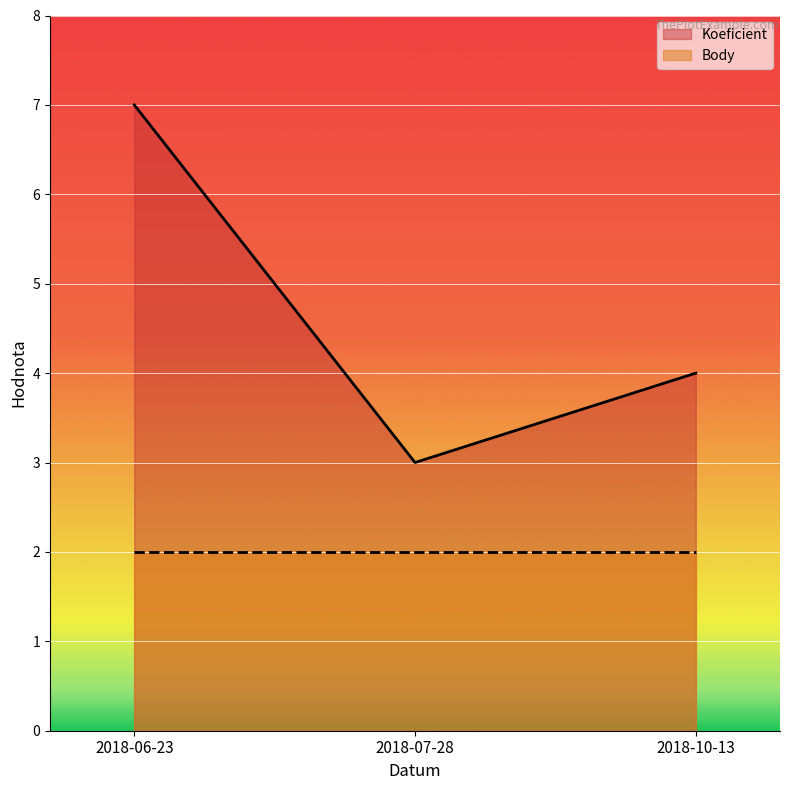

Which has a higher value, 2018-06-23 or 2018-10-13?

2018-06-23